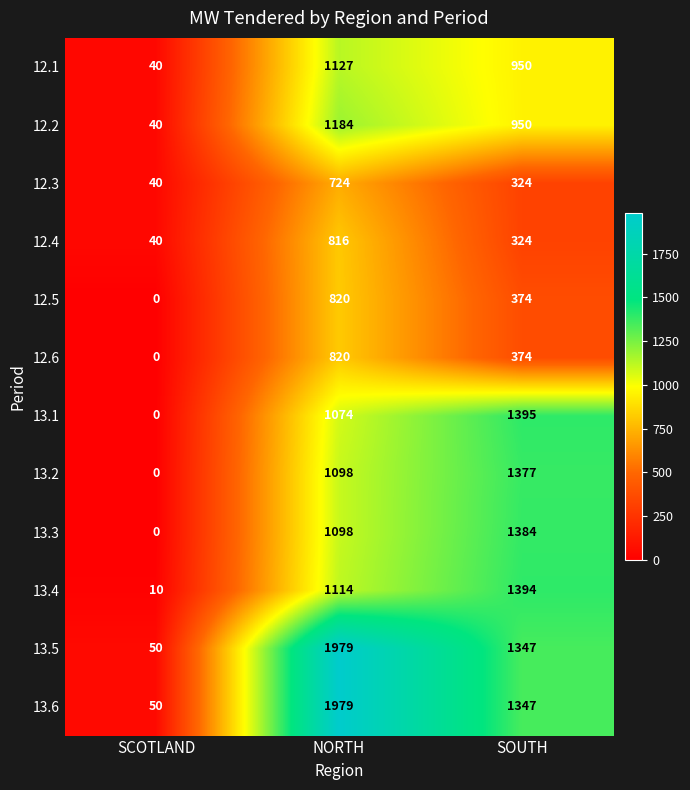

What is the maximum value shown in the chart?

1979